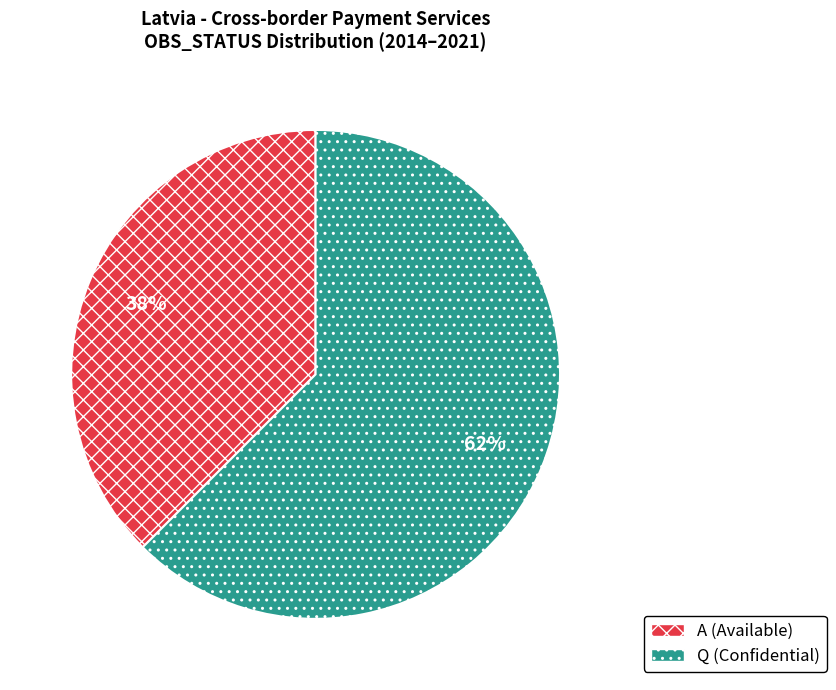

Approximately how many times larger is the value at A (Available) compared to Q (Confidential)?

0.6